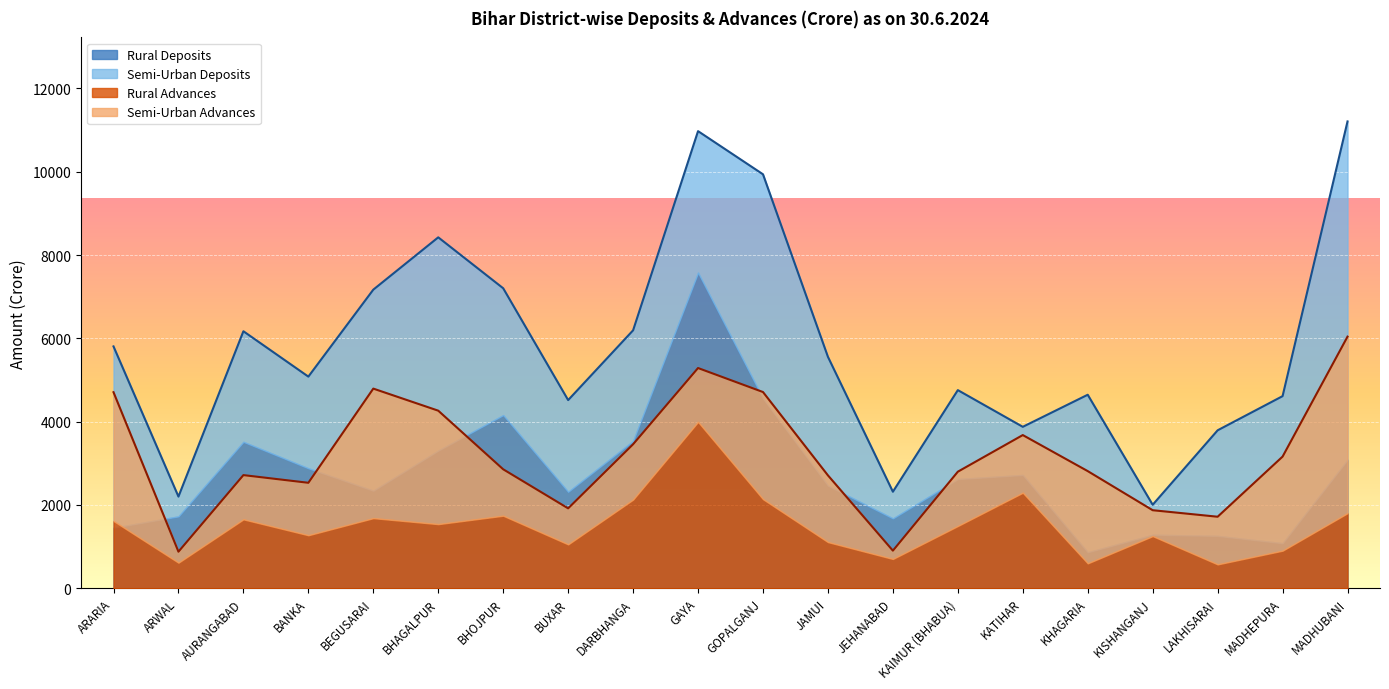

Reading left to right, transcribe all the data shown in this chart.

Rural Deposits: 1452.9	1725.1	3515.1	2879.9	2342.5	3305.5	4156.8	2315.1	3537.7	7577.8	4556.9	2464.2	1676.5	2621.8	2720.0	864.5	1285.4	1257.9	1082.3	3085.3
Semi-Urban Deposits: 4353.2	475.3	2654.8	2200.8	4826.2	5119.2	3045.1	2201.7	2654.6	3396.8	5381.6	3091.5	640.5	2134.7	1155.3	3780.9	718.1	2533.7	3529.5	8122.5
Rural Advances: 1614.3	613.5	1654.1	1272.3	1682.7	1539.0	1741.1	1052.7	2128.2	3994.1	2138.5	1107.6	702.6	1494.2	2293.4	597.4	1251.6	572.7	901.9	1802.3
Semi-Urban Advances: 3092.2	263.7	1061.8	1259.2	3110.2	2724.0	1114.5	865.1	1328.3	1292.8	2572.0	1602.1	199.7	1303.9	1383.9	2214.5	621.5	1143.9	2258.4	4238.6